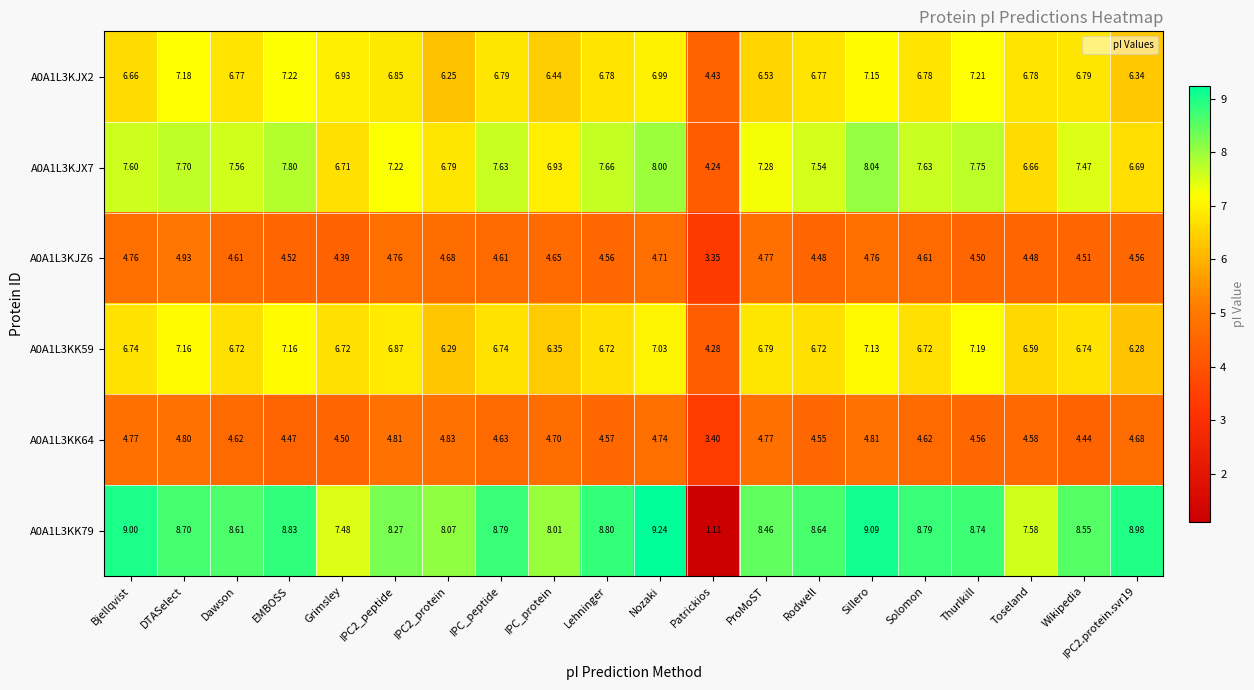

Which category has the lowest value across all series?

Patrickios